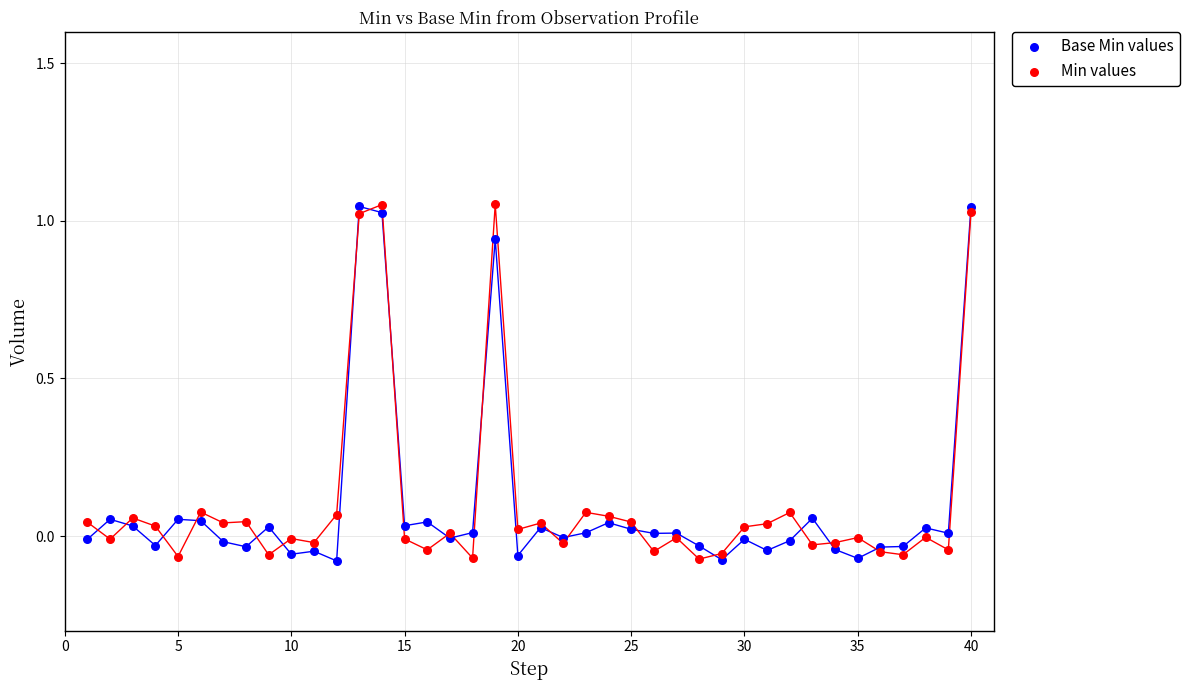

What is the X range (max minus min) for the scatter plot?

39.0